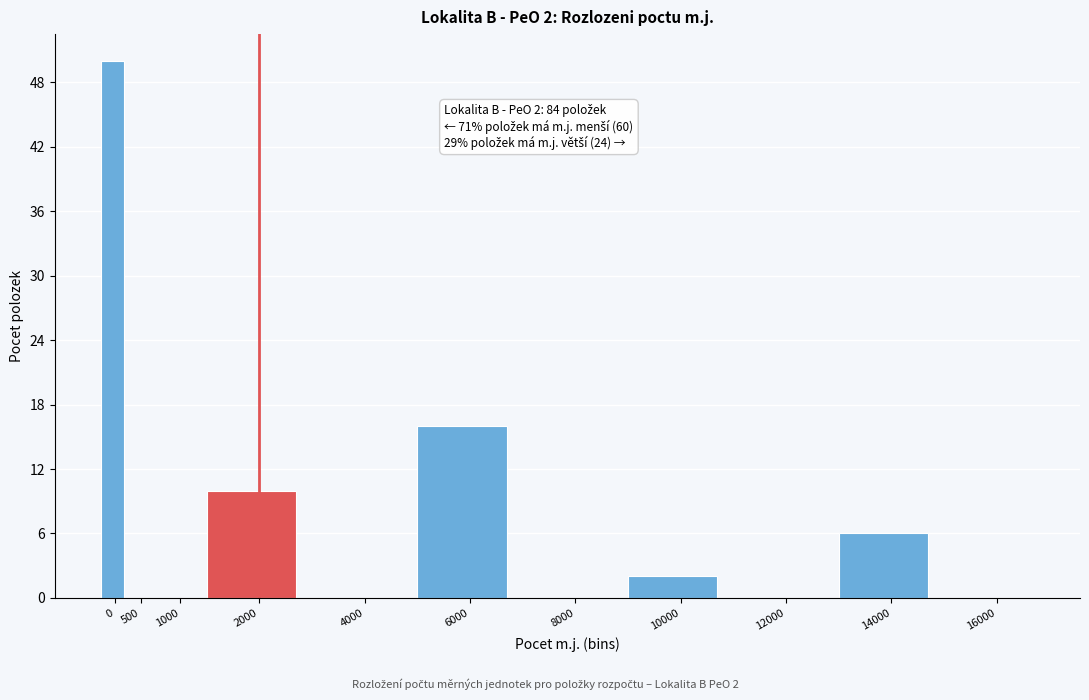

Reading right to left, extract all data points from this chart.

16000=0	14000=6	12000=0	10000=2	8000=0	6000=16	4000=0	2000=10	1000=0	500=0	0=50